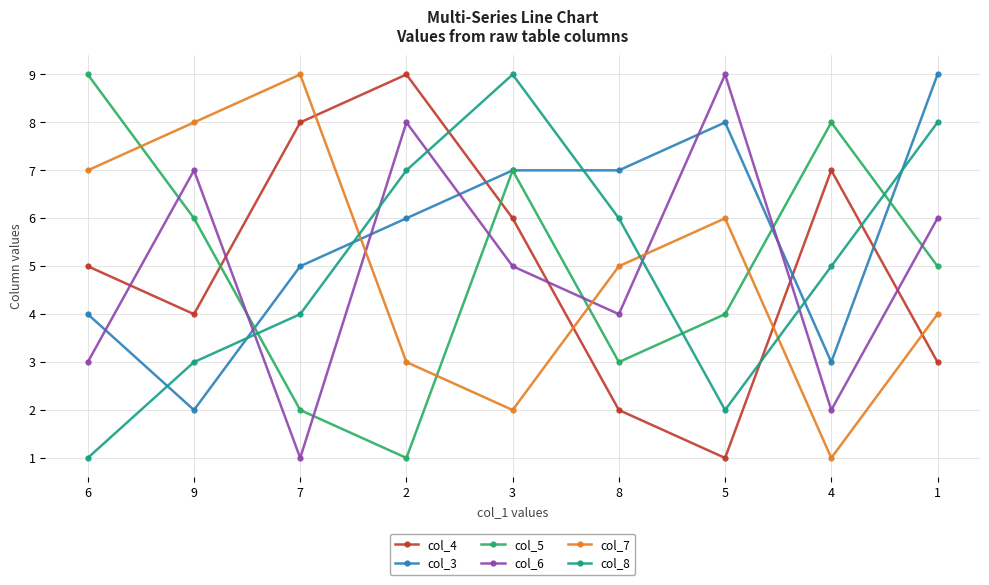

How many col_6 values are between 3 and 7?

5